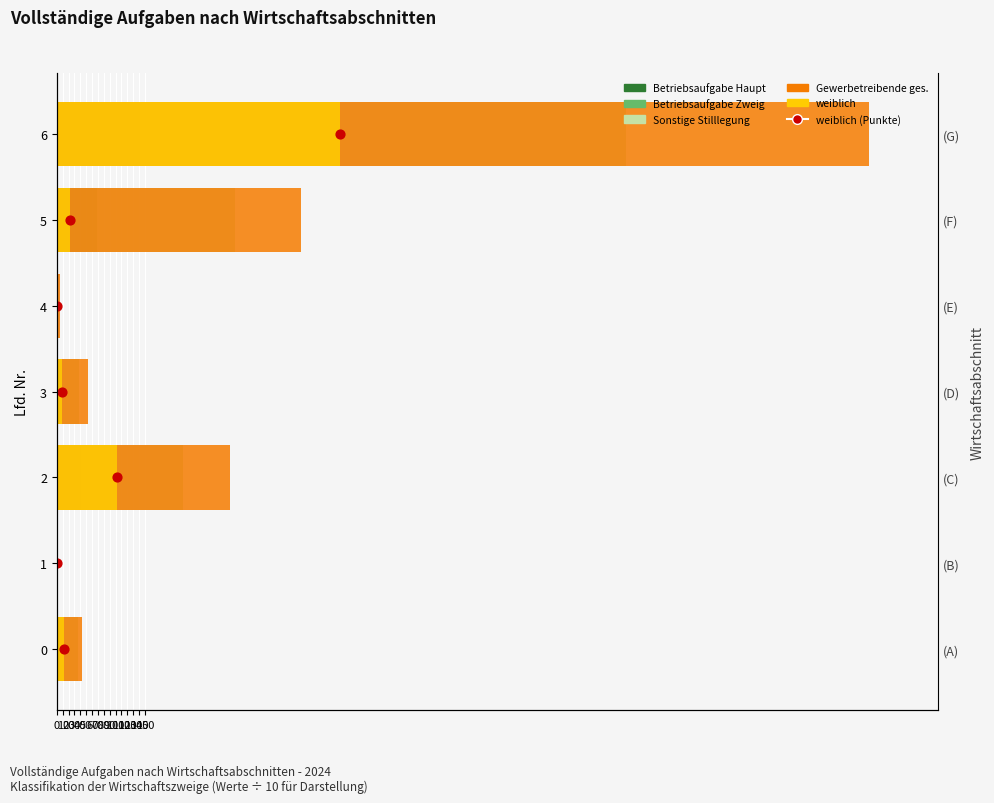

At how many categories does at least one series exceed 5?

4